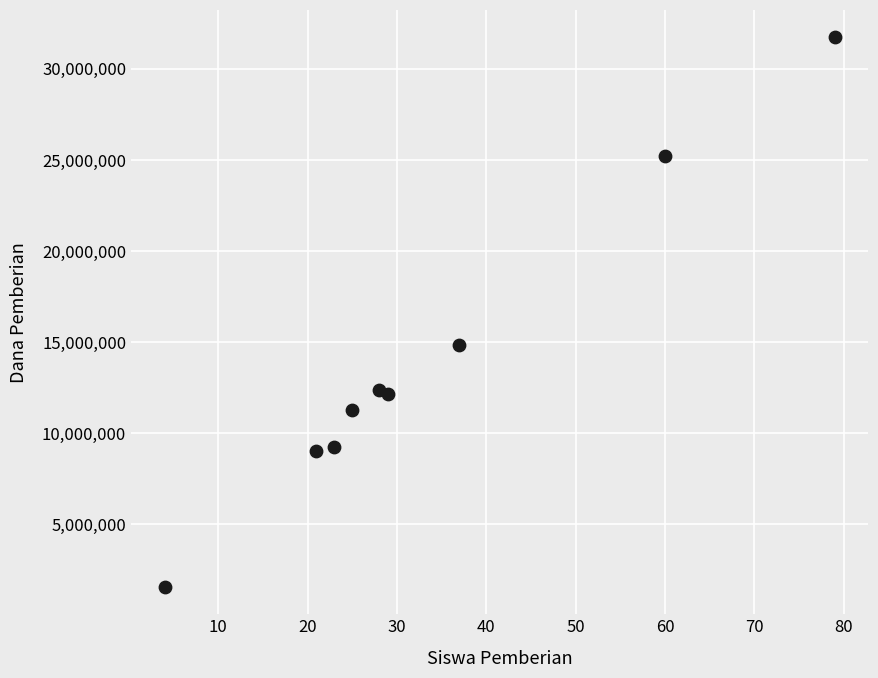

What Y value in the scatter plot is closest to 16650000?

14850000